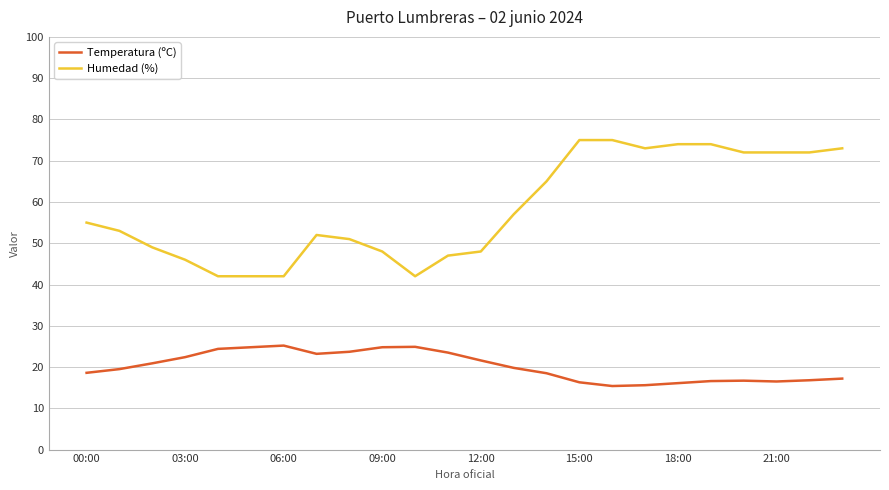

What is the lowest value of the Temperatura (ºC) series?

15.4